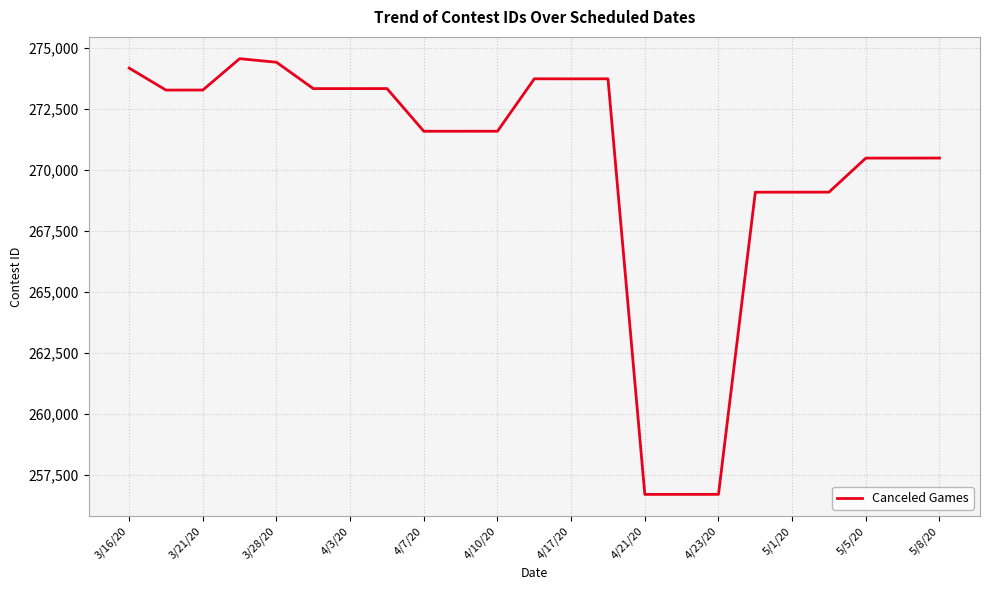

What is the greatest value displayed?

274565